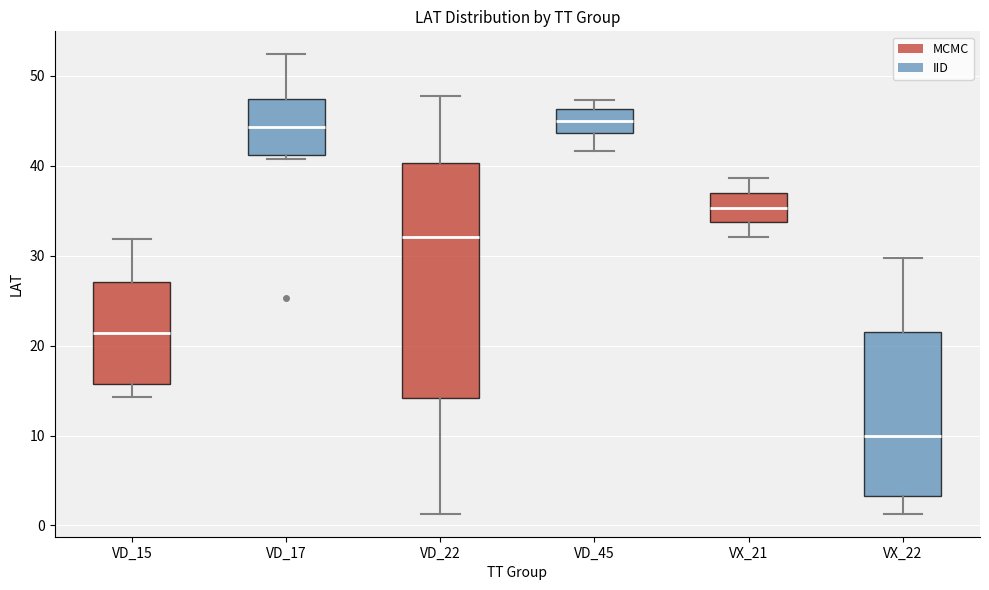

Comparing the boxes themselves (not the whiskers), which one is the tallest?

VD_22